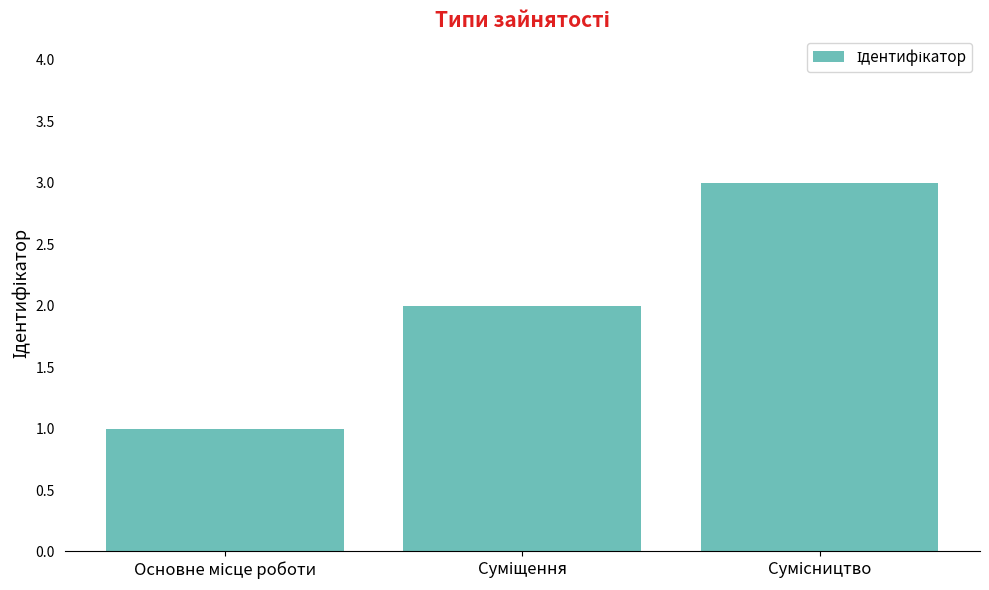

What is the sum of all values?

6